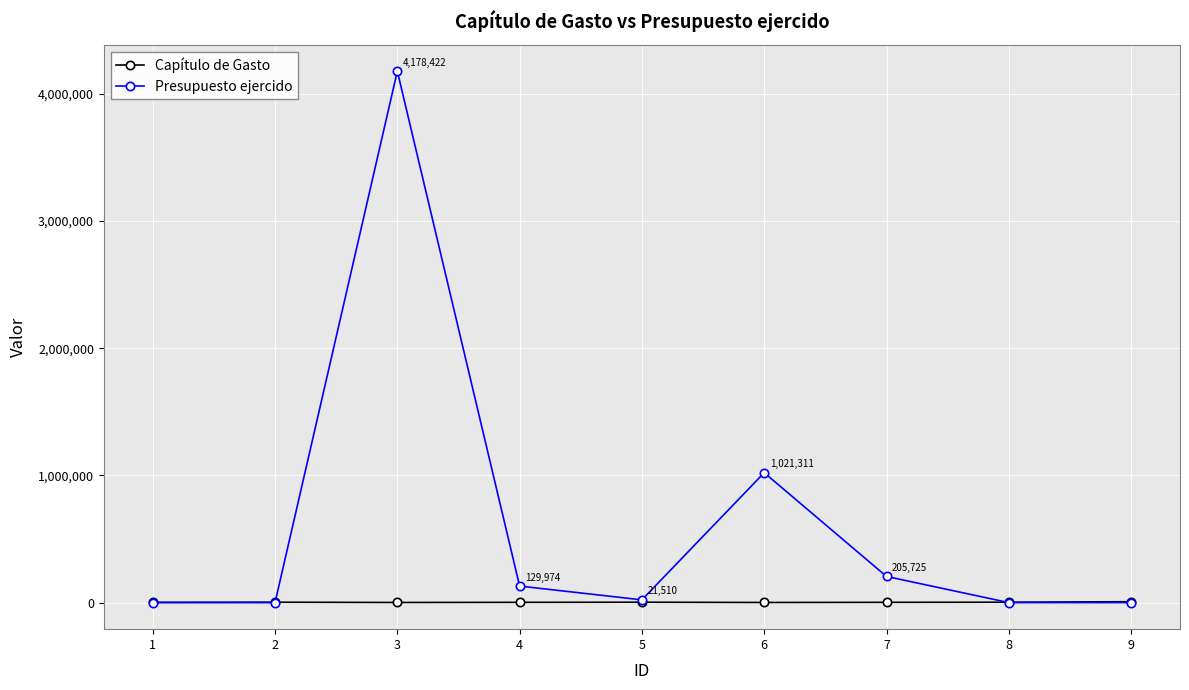

What is the maximum value shown in the chart?

4178422.1